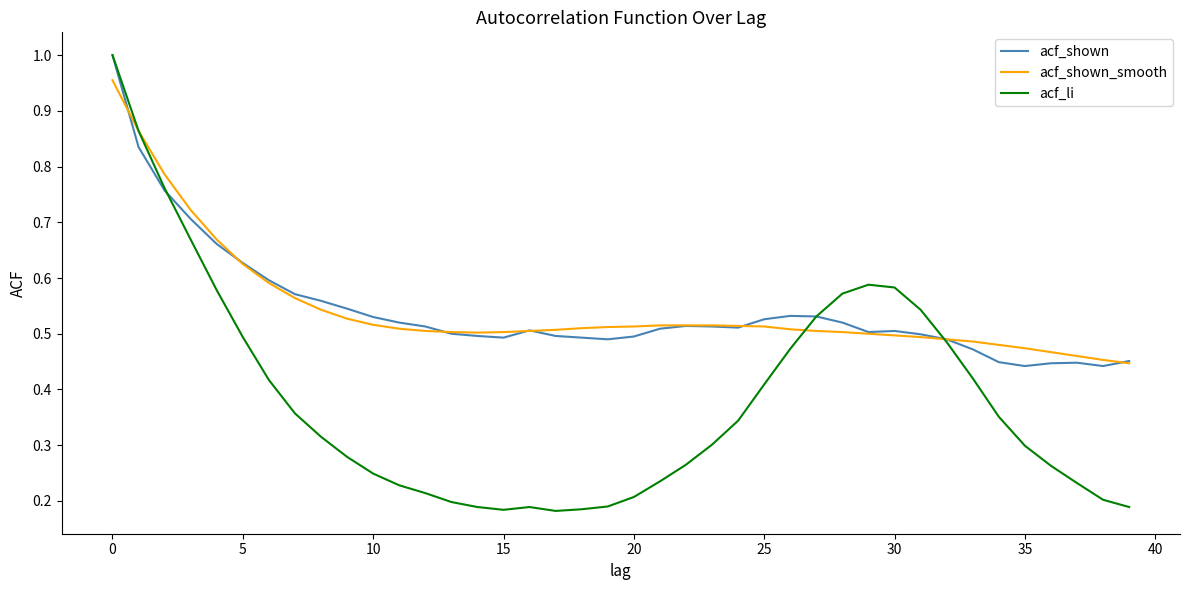

Which series has the largest range (max minus min)?

acf_li